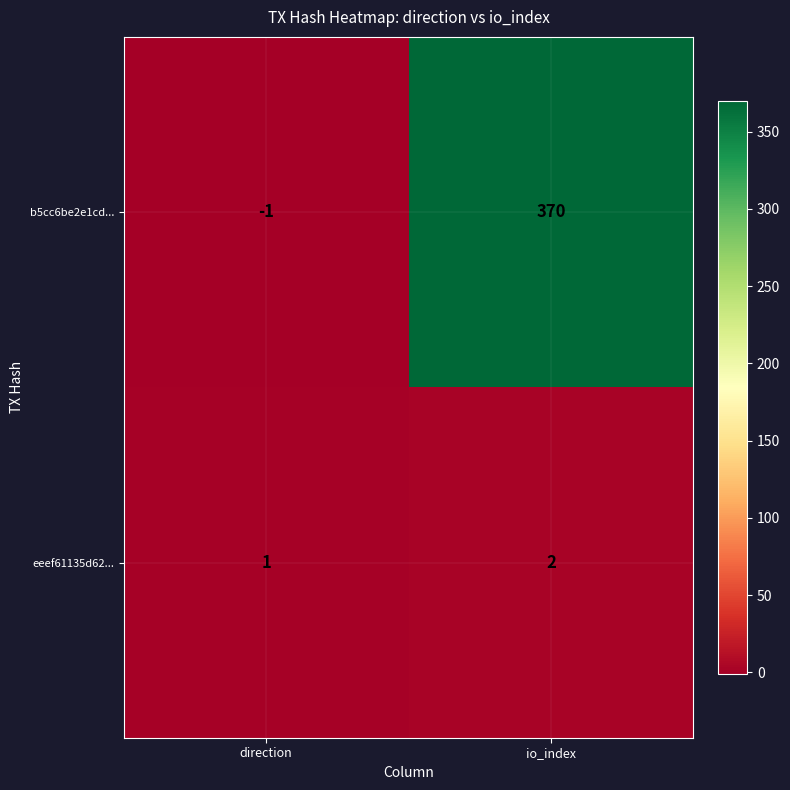

Rank the series by their average value, from highest to lowest.

b5cc6be2e1cd..., eeef61135d62...